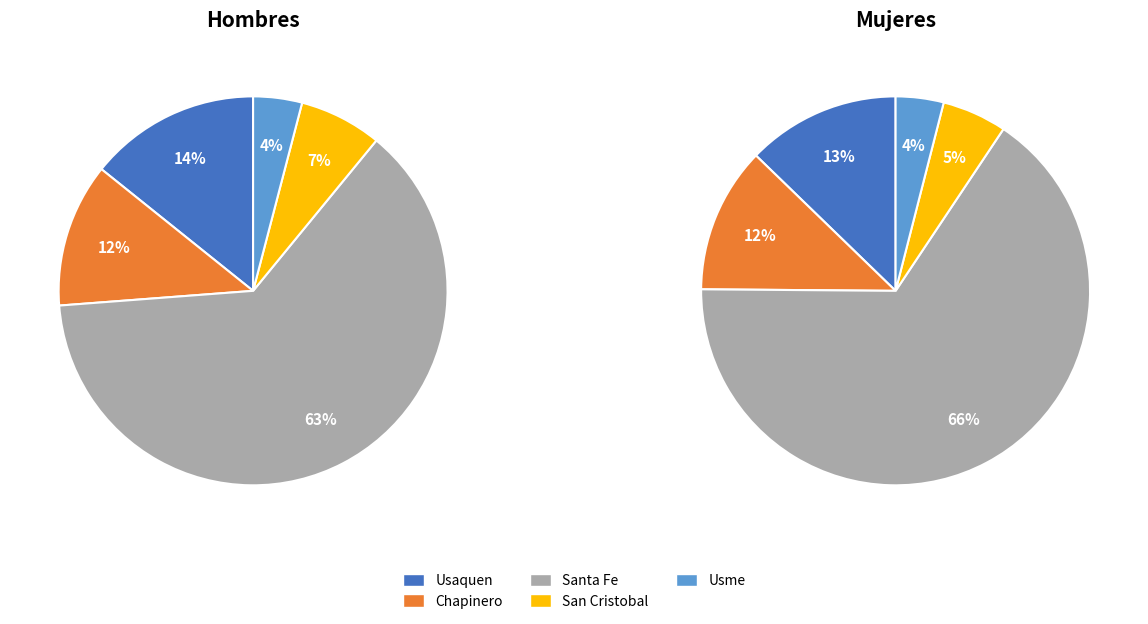

The San Cristobal slice represents 15% of the pie. True or false?

False